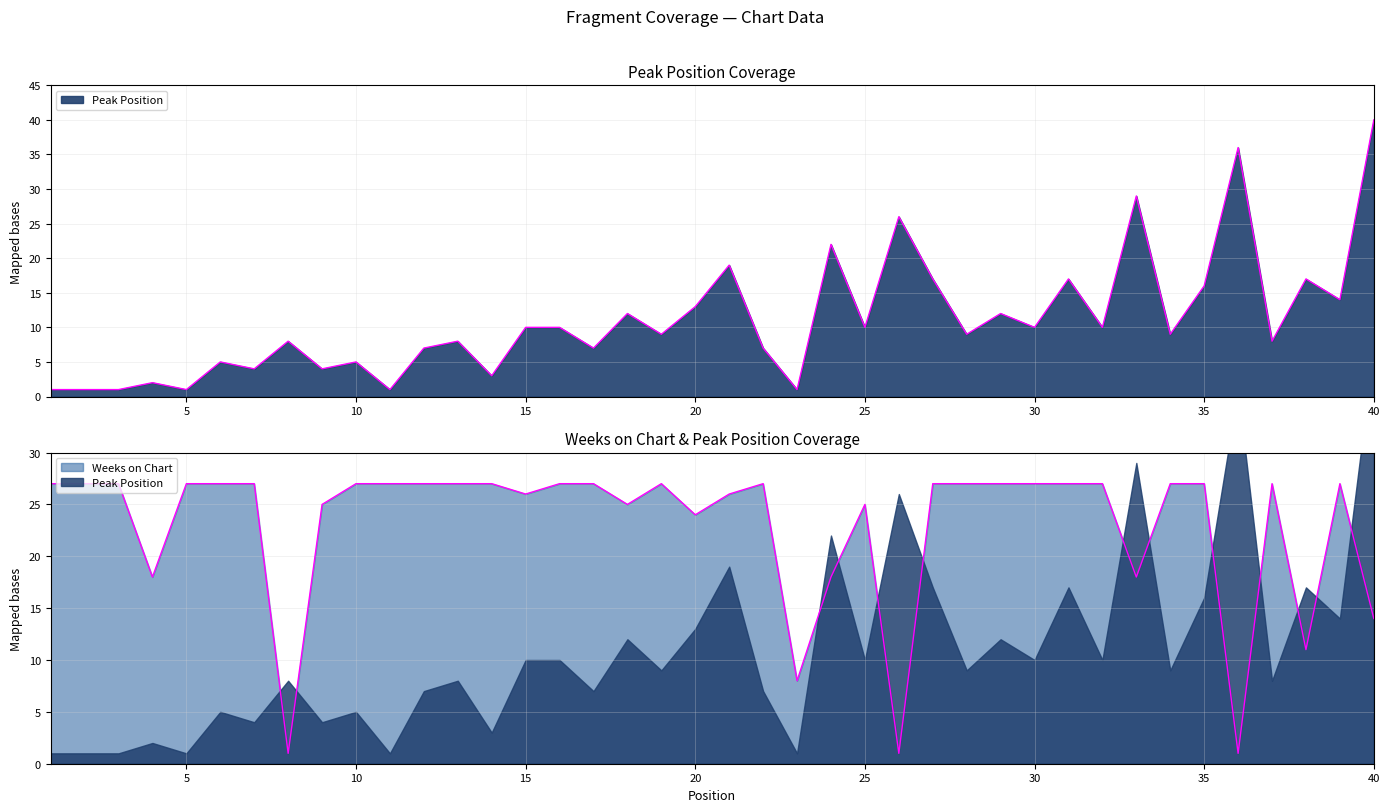

Reading left to right, what are all the values shown in this chart?

Peak Position: 1=1	2=1	3=1	4=2	5=1	6=5	7=4	8=8	9=4	10=5	11=1	12=7	13=8	14=3	15=10	16=10	17=7	18=12	19=9	20=13	21=19	22=7	23=1	24=22	25=10	26=26	27=17	28=9	29=12	30=10	31=17	32=10	33=29	34=9	35=16	36=36	37=8	38=17	39=14	40=40
Weeks on Chart: 1=27	2=27	3=27	4=18	5=27	6=27	7=27	8=1	9=25	10=27	11=27	12=27	13=27	14=27	15=26	16=27	17=27	18=25	19=27	20=24	21=26	22=27	23=8	24=18	25=25	26=1	27=27	28=27	29=27	30=27	31=27	32=27	33=18	34=27	35=27	36=1	37=27	38=11	39=27	40=14